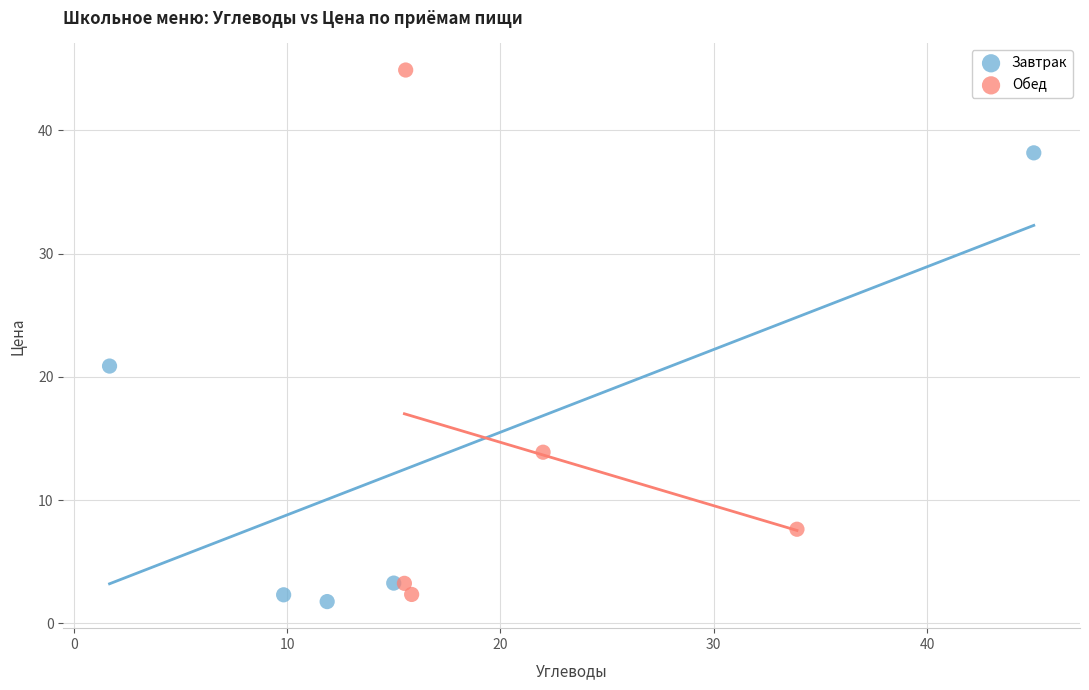

Which series reaches the maximum Y coordinate?

Обед